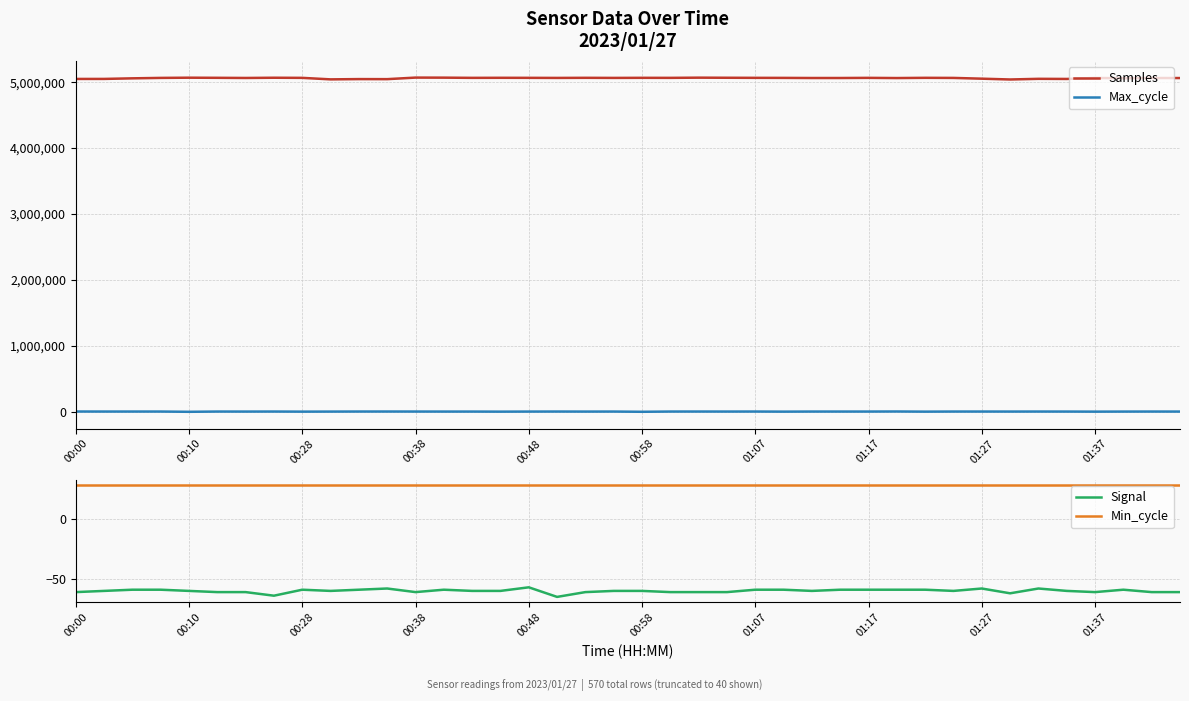

The value of Signal at 39 is -92. True or false?

False